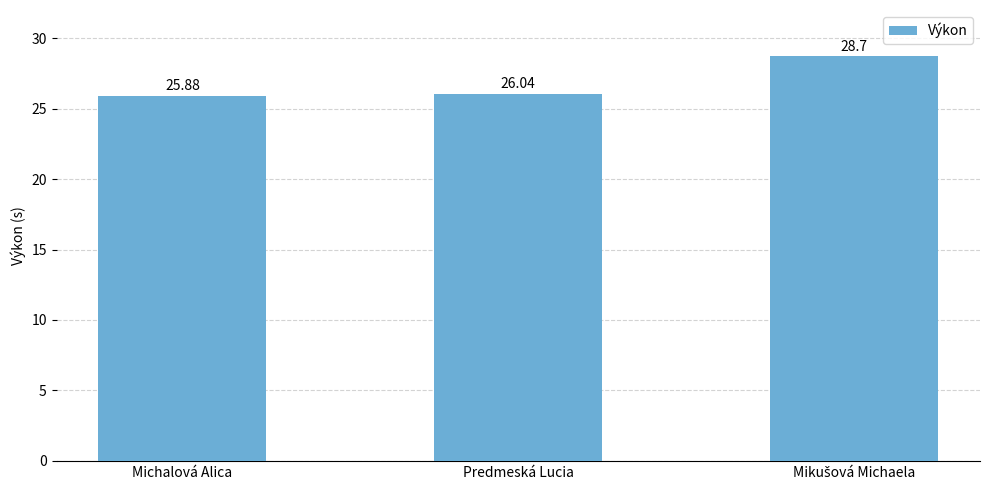

Reading left to right, what are all the values shown in this chart?

25.9	26.0	28.7